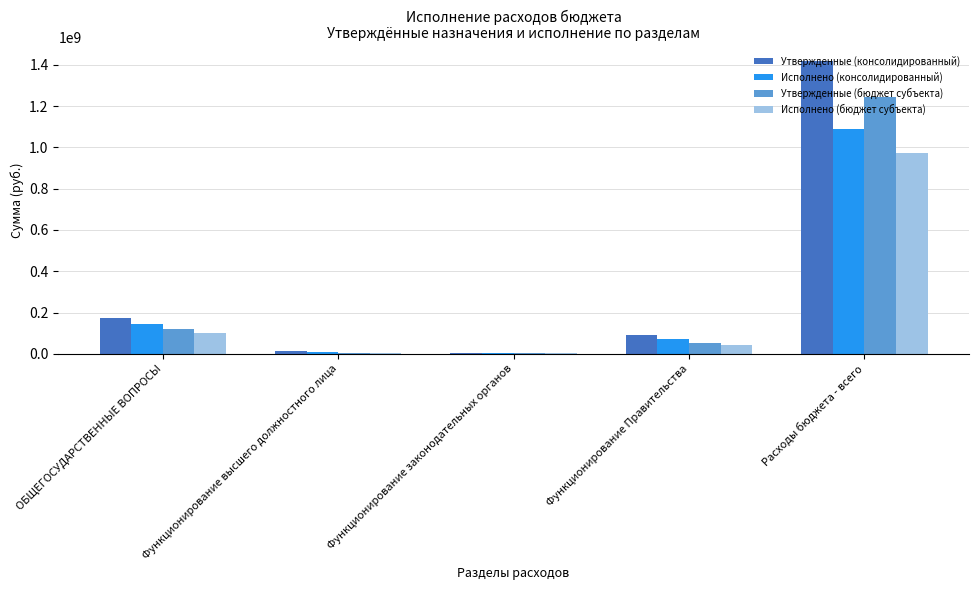

What is the sum of all Утвержденные (бюджет субъекта) values?

1420058935.8